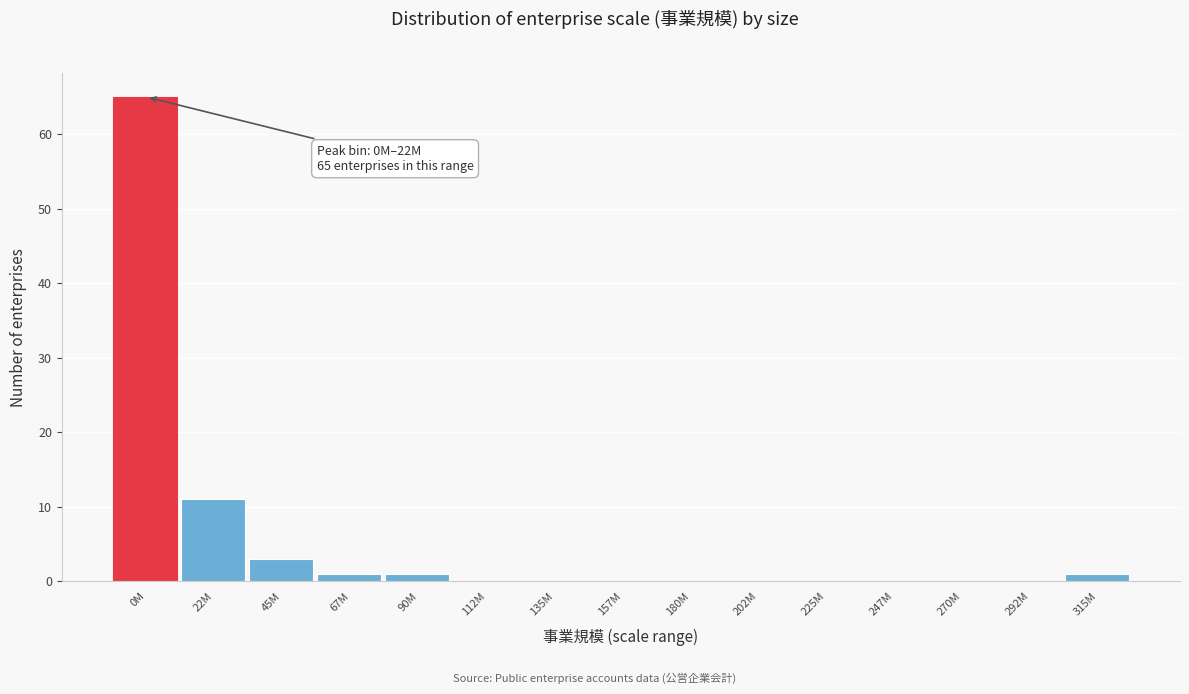

Reading right to left, transcribe all the data shown in this chart.

315M=1	292M=0	270M=0	247M=0	225M=0	202M=0	180M=0	157M=0	135M=0	112M=0	90M=1	67M=1	45M=3	22M=11	0M=65